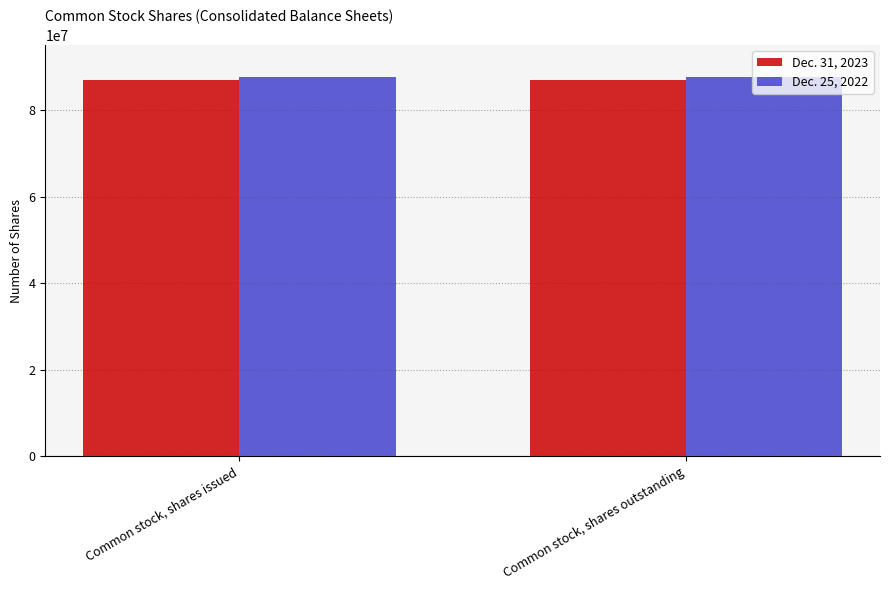

Reading left to right, list all the values displayed in this chart.

Dec. 31, 2023: Common stock, shares issued=86968536	Common stock, shares outstanding=86968536
Dec. 25, 2022: Common stock, shares issued=87696200	Common stock, shares outstanding=87696200